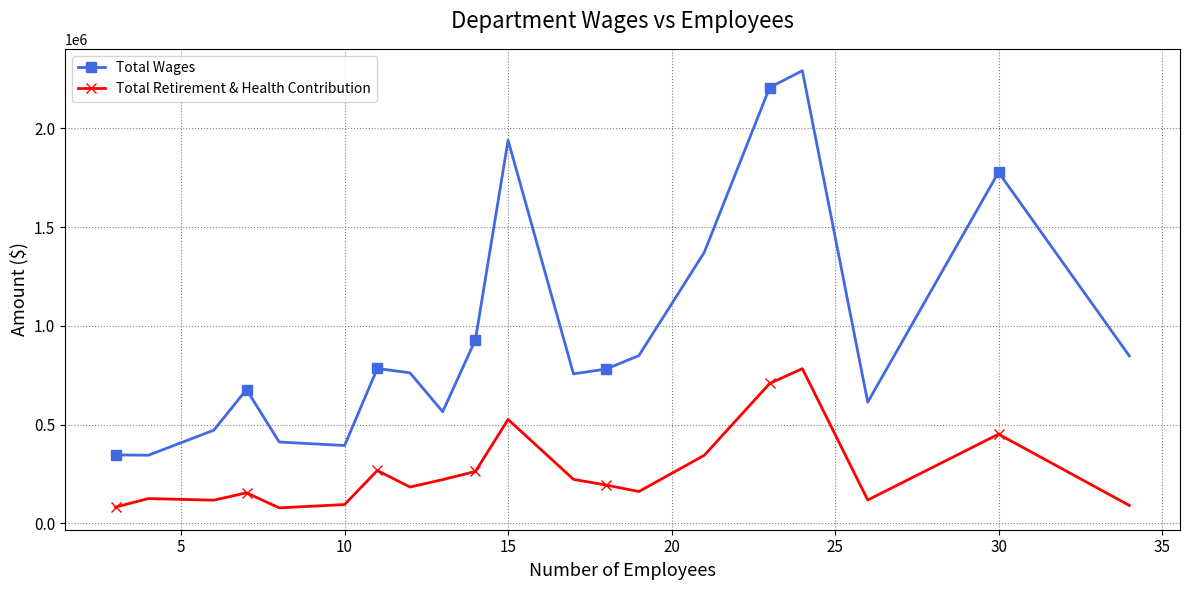

True or false: Total Wages has more than 2 interior local peaks.

True